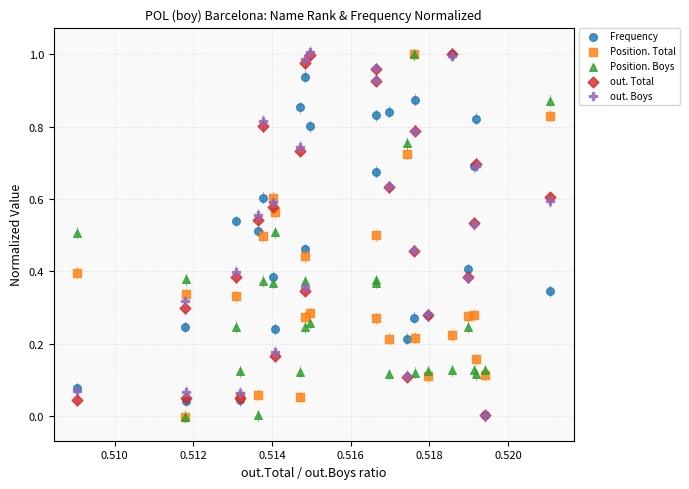

What are all the series names shown in the legend?

Frequency, Position. Total, Position. Boys, out. Total, out. Boys